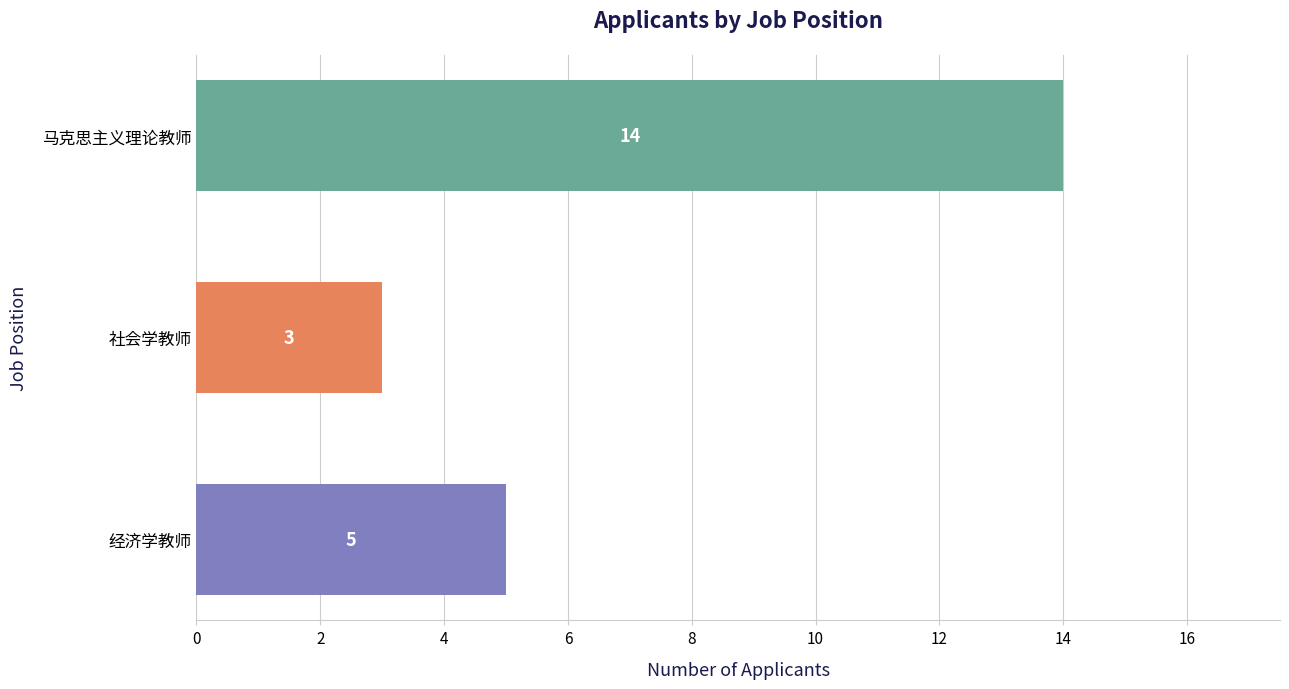

How many data points does each series have?

3